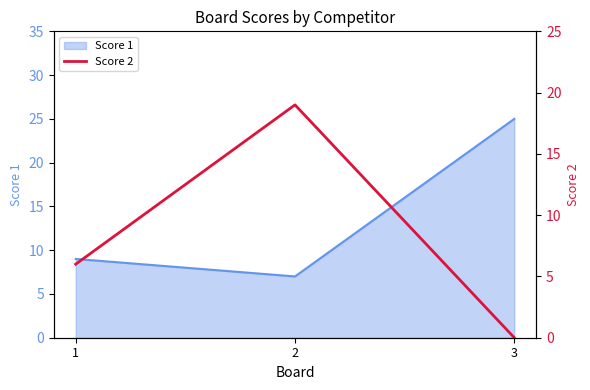

List the labels in order of Score 1 value, largest first.

3, 1, 2